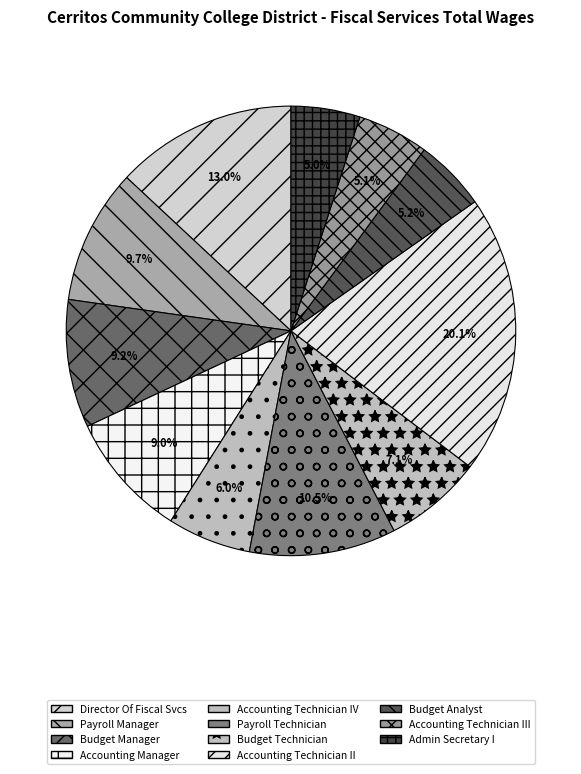

To the nearest percent, what is the difference between the largest and smallest slice percentages?

15%